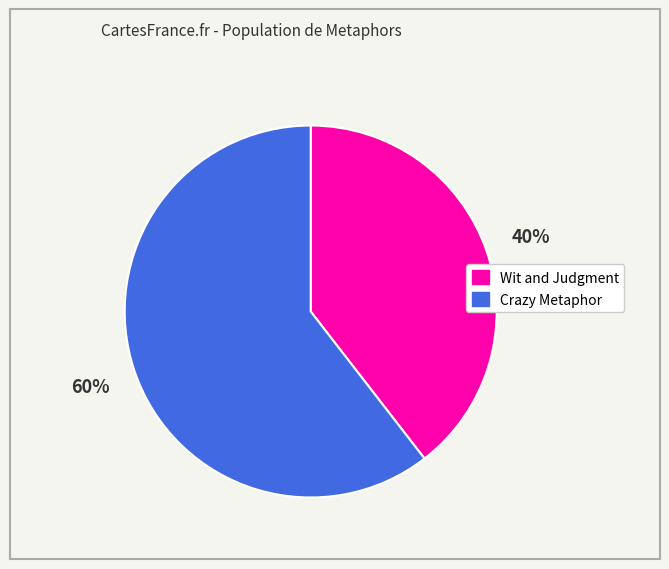

Rank the categories by value from lowest to highest.

Wit and Judgment, Crazy Metaphor